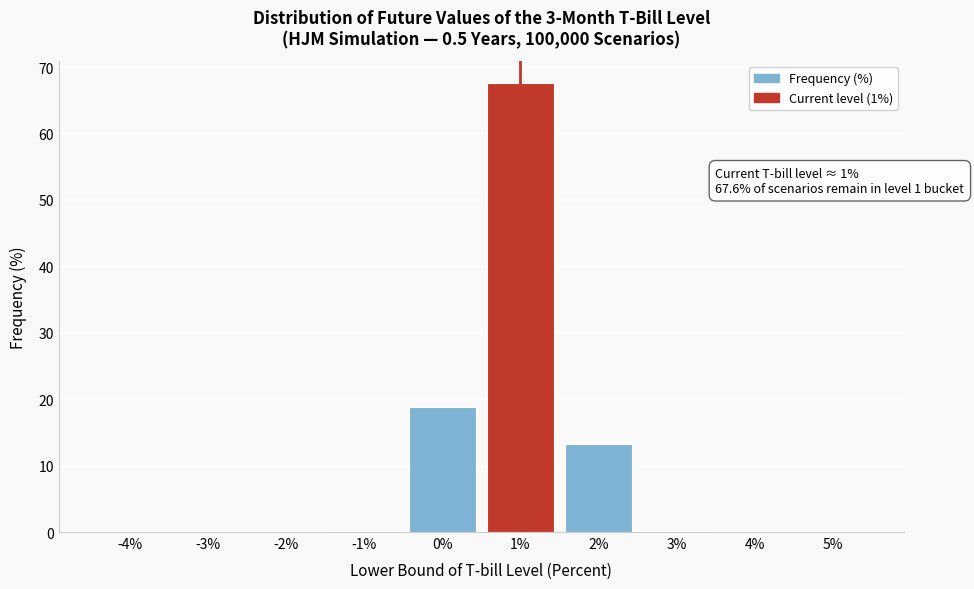

The chart shows a value of 22.0 at 2%. True or false?

False